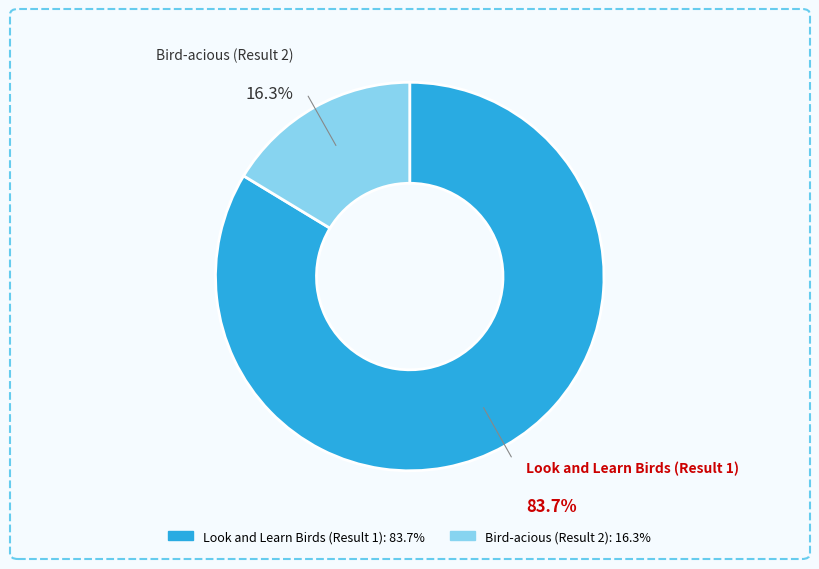

Between Bird-acious (Result 2) and Look and Learn Birds (Result 1), which is larger?

Look and Learn Birds (Result 1)